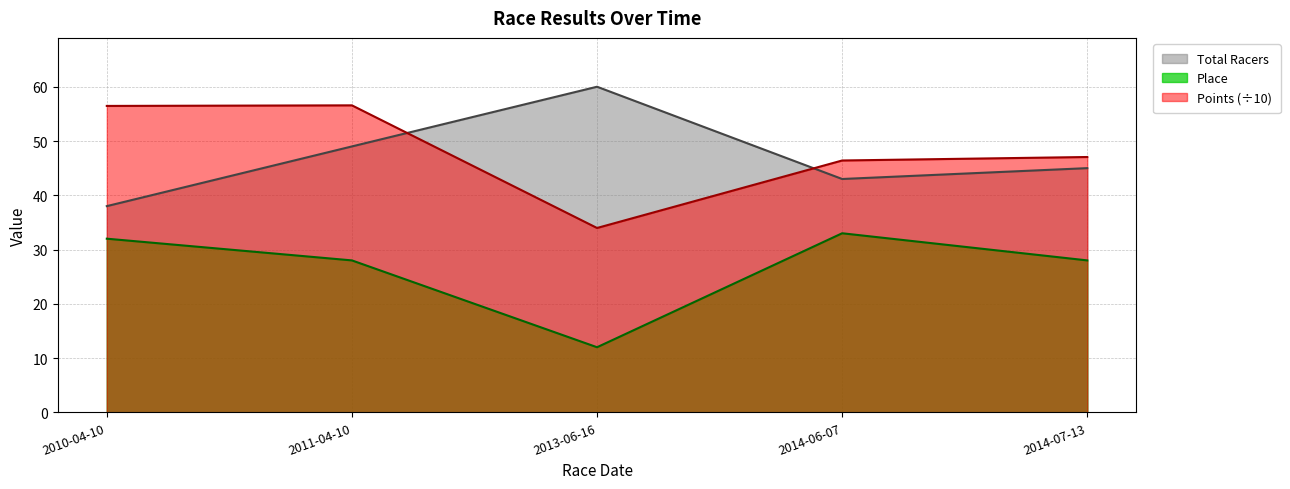

Reading left to right, extract all data points from this chart.

Total Racers: 2010-04-10=38.0	2011-04-10=49.0	2013-06-16=60.0	2014-06-07=43.0	2014-07-13=45.0
Points: 2010-04-10=56.5	2011-04-10=56.6	2013-06-16=34.0	2014-06-07=46.4	2014-07-13=47.1
Place: 2010-04-10=32.0	2011-04-10=28.0	2013-06-16=12.0	2014-06-07=33.0	2014-07-13=28.0